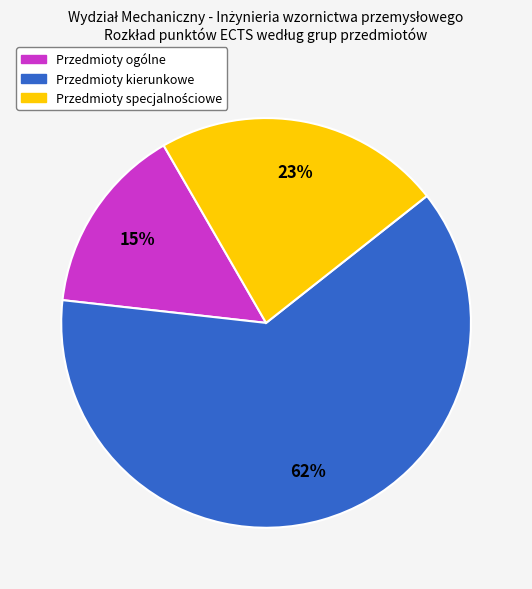

Does Przedmioty kierunkowe represent more than half of the total?

Yes